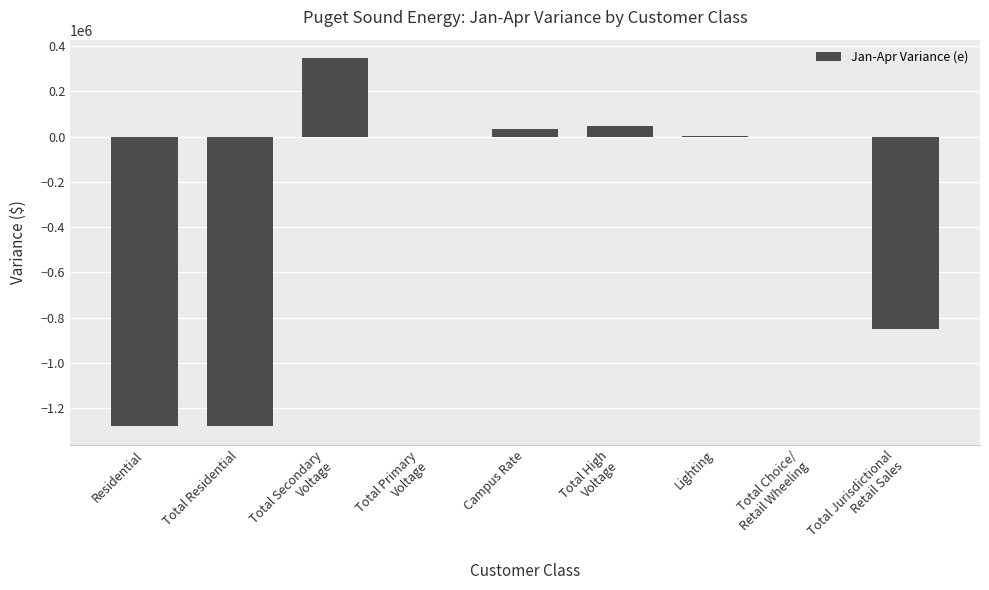

True or false: the data shows -2202925.4 at Total Residential.

False